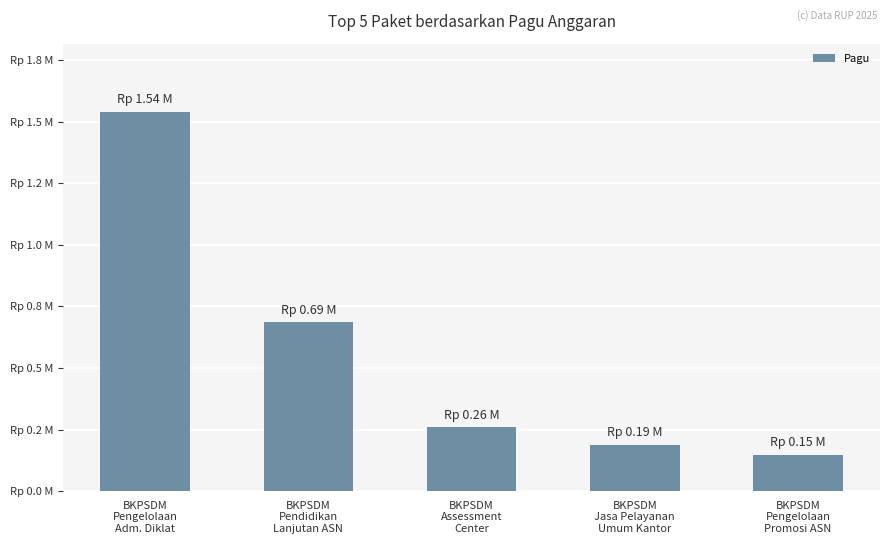

At which label is the value closest to 843876588?

BKPSDM
Pendidikan
Lanjutan ASN